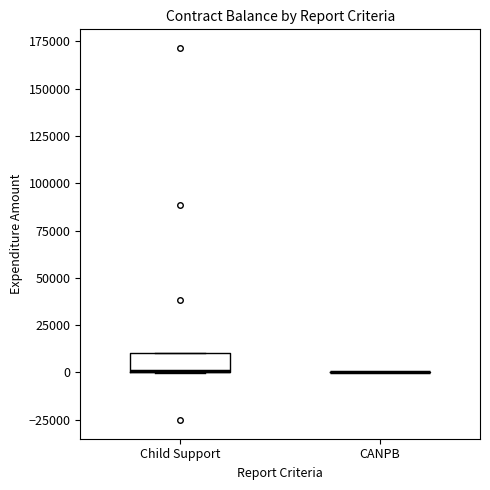

Reading left to right, read every box against the y-axis: the position of its median line, the range the box covers, and the ends of its whiskers. The values are not printed on the chart, so give them approximately, as read against the axis.

Child Support: median 0 (drawn on the box's lower edge), box 0 to 10000, whiskers 0 to 10000
CANPB: box collapsed to a line at 0, whiskers 0 to 0